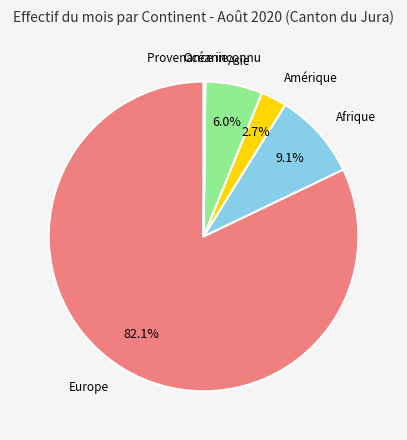

Which category accounts for the majority?

Europe